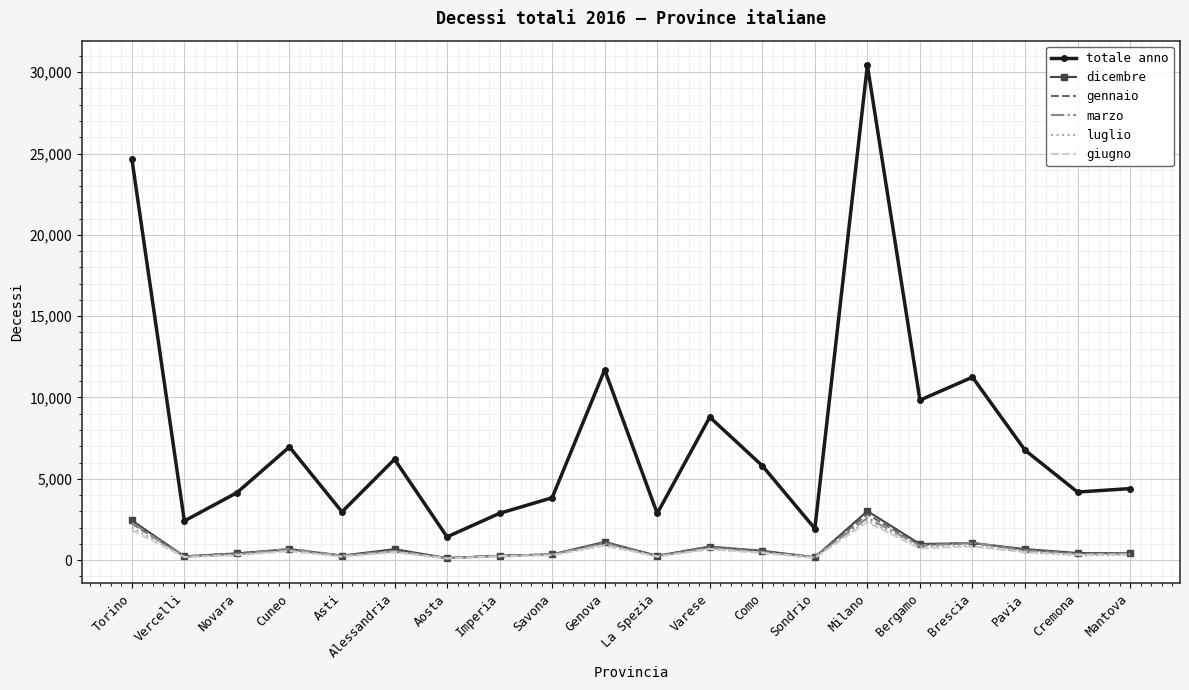

What is the sum of all marzo values?

13782